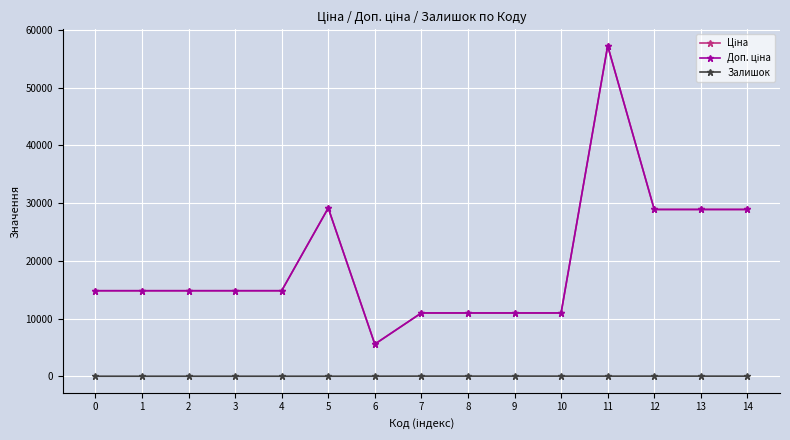

What is the difference between the maximum and minimum values in the Ціна series?

51697.7